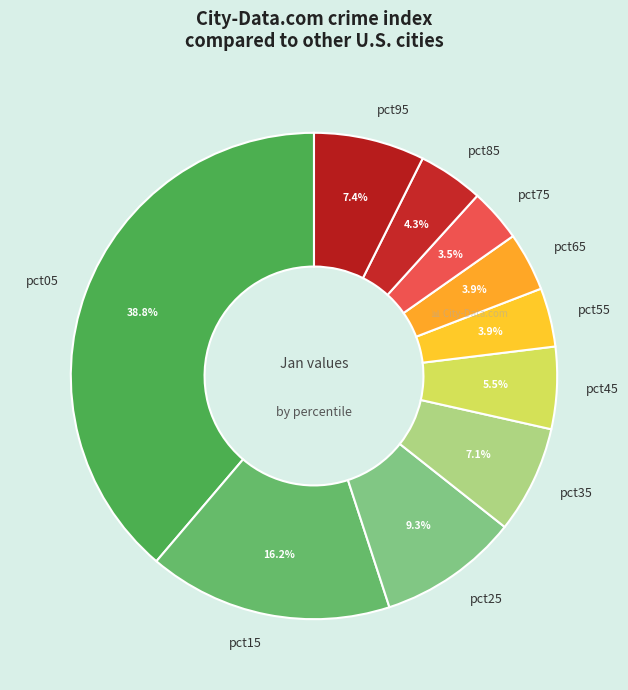

What percentage is the pct65 slice, to the nearest percent?

4%